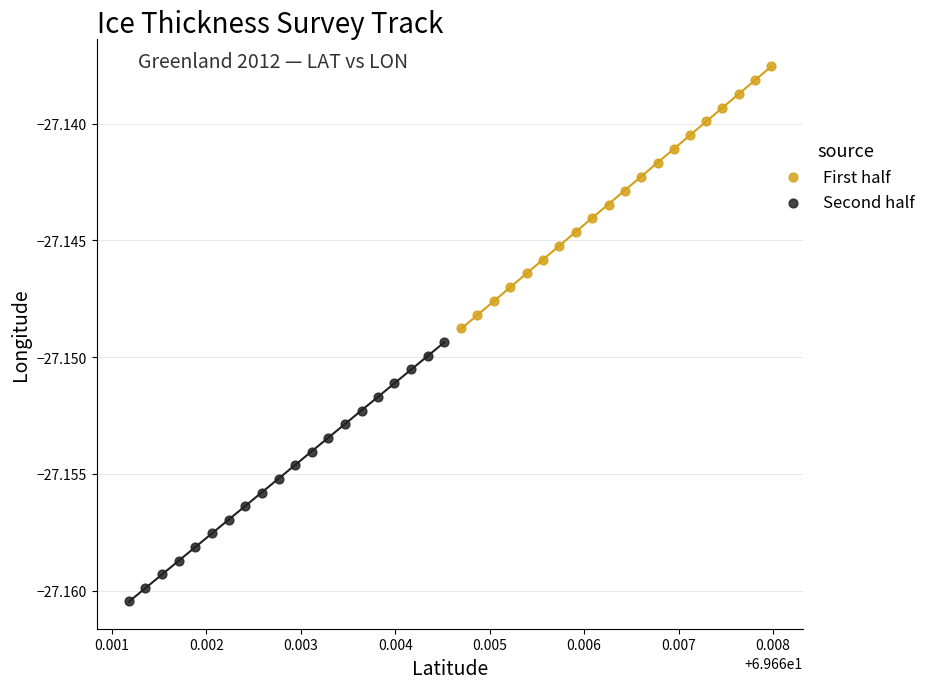

What are all the series names shown in the legend?

First half, Second half